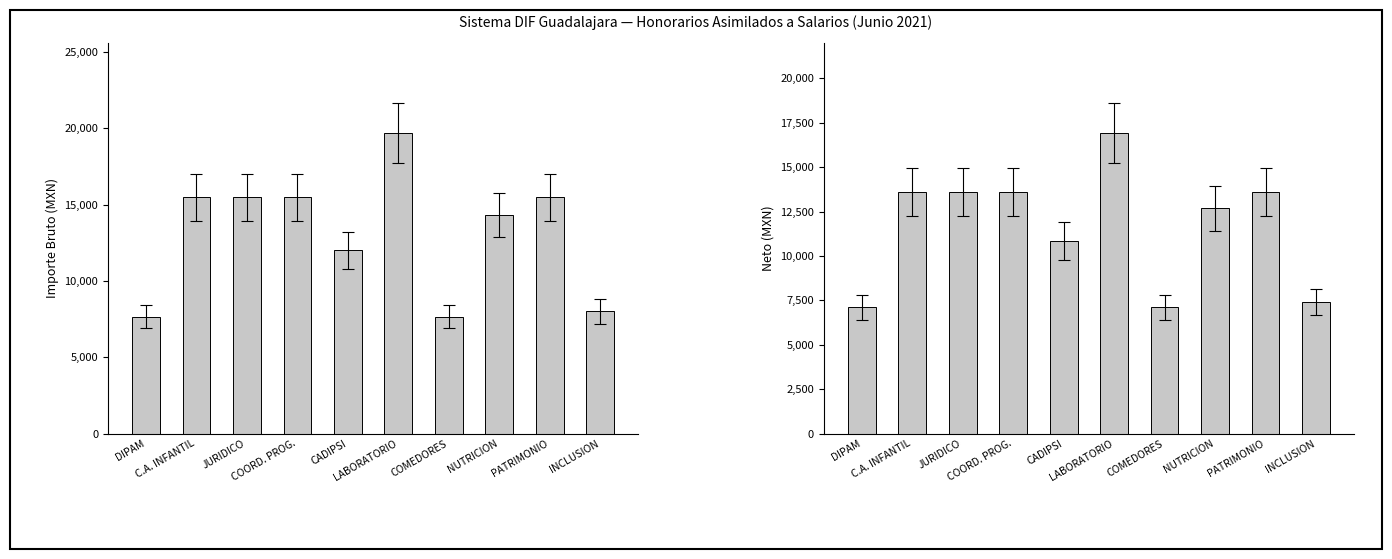

What position from the right is COORD. PROG.?

7